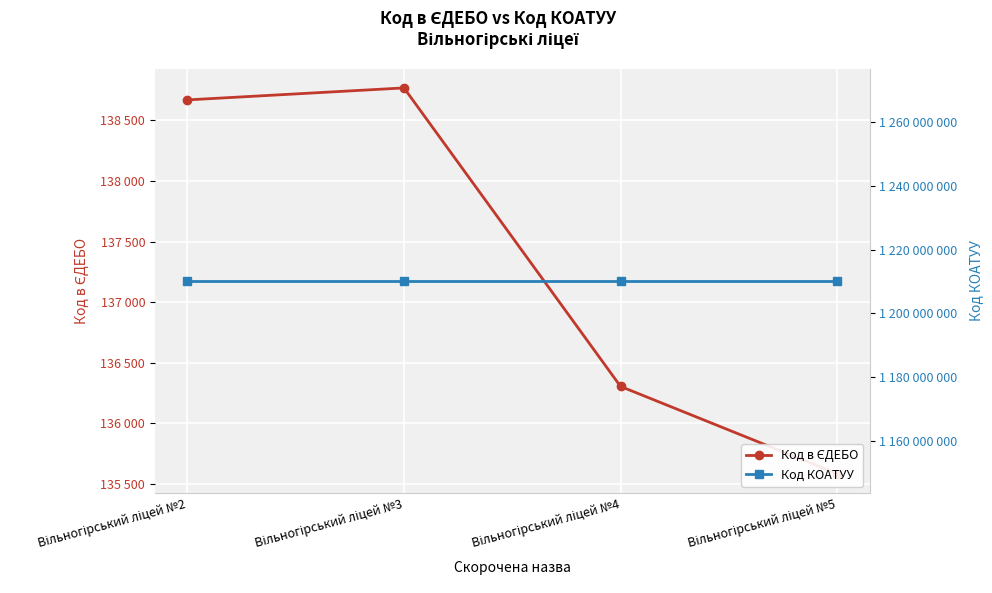

At which category is the sum across all series the highest?

Вільногірський ліцей №3